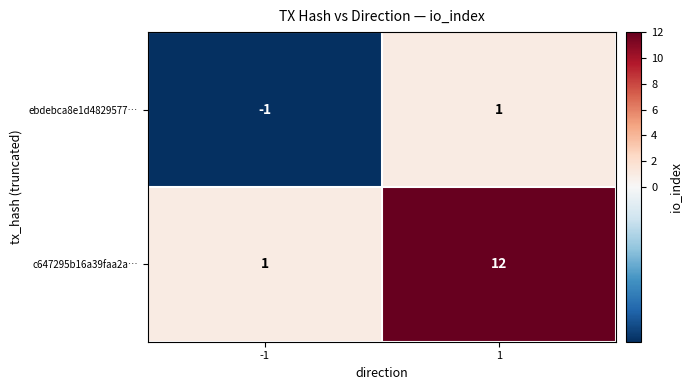

List the labels in order of ebdebca8e1d4829577… value, smallest first.

-1, 1